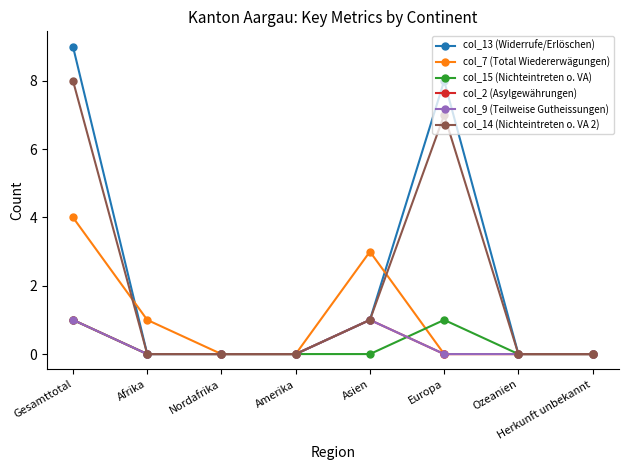

Where do col_9 (Teilweise Gutheissungen) and col_15 (Nichteintreten o. VA) first cross each other?

Asien and Europa